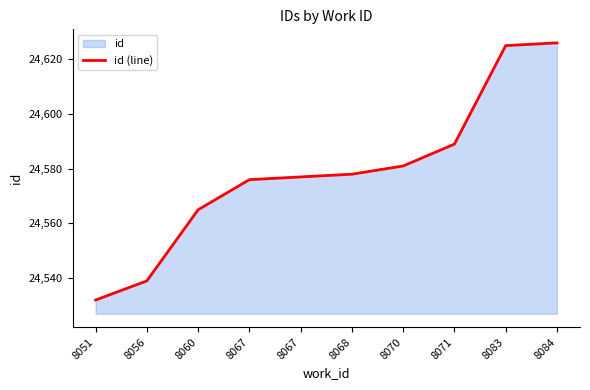

Reading left to right, transcribe all the data shown in this chart.

8051=24532	8056=24539	8060=24565	8067=24576	8067=24577	8068=24578	8070=24581	8071=24589	8083=24625	8084=24626